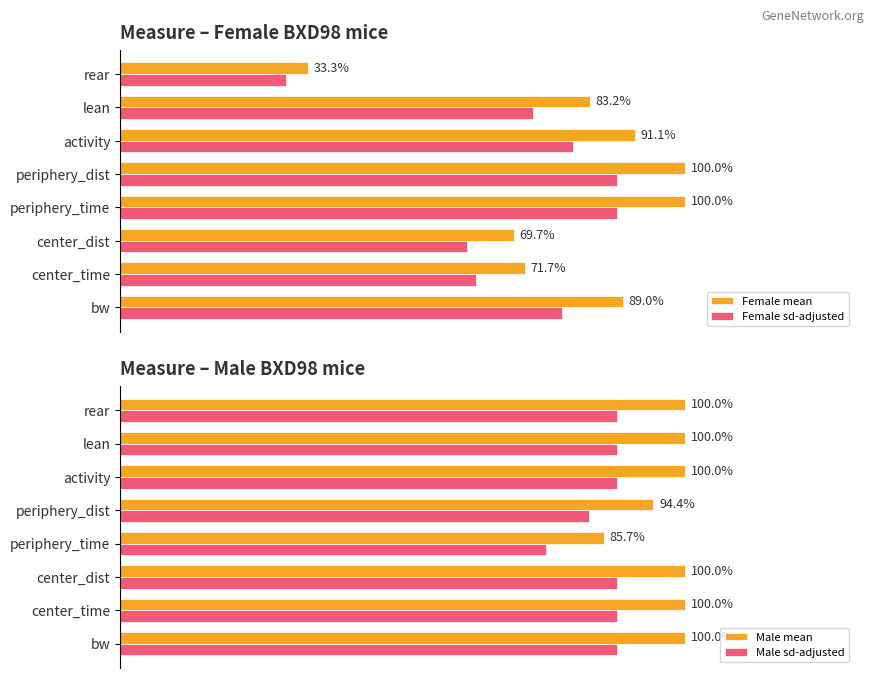

At how many categories does at least one series exceed 62?

8